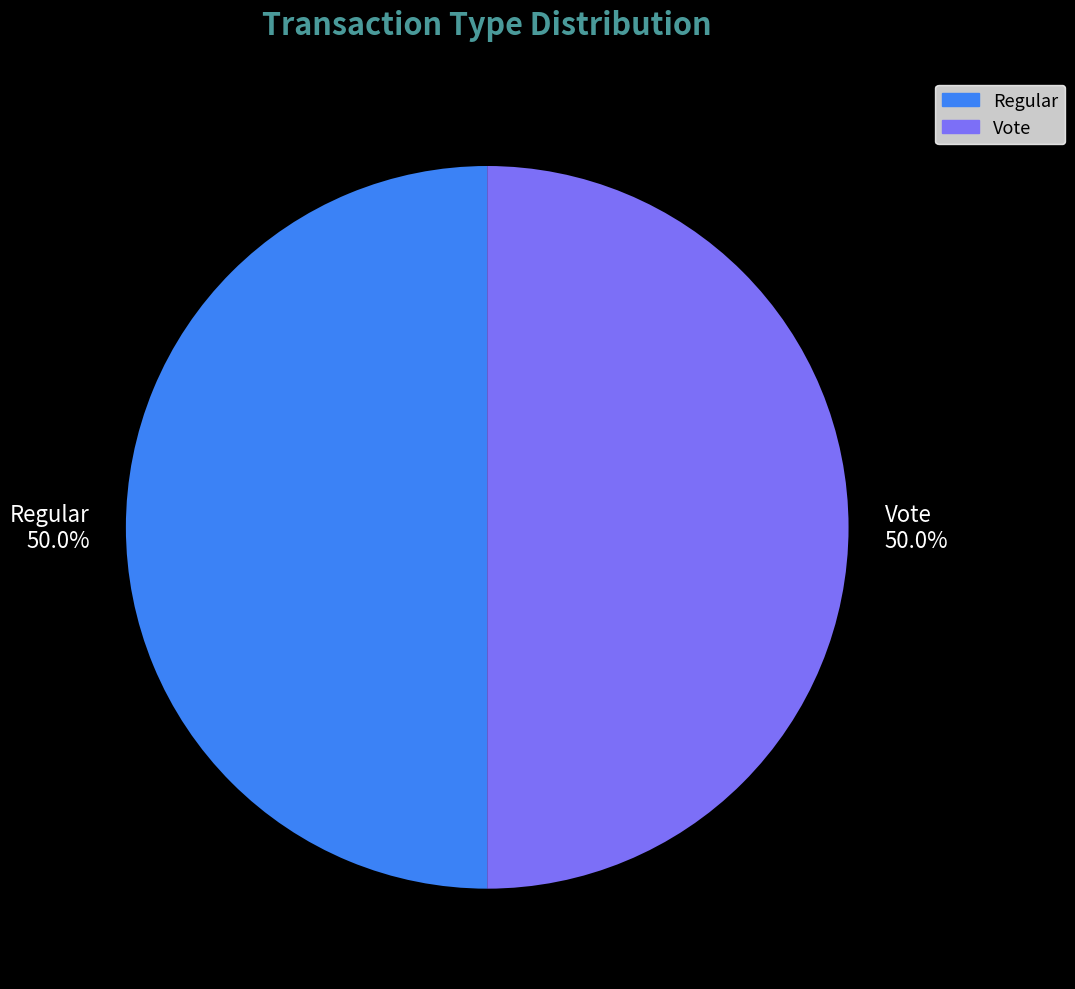

Is the sum of Vote and Regular greater than half?

Yes